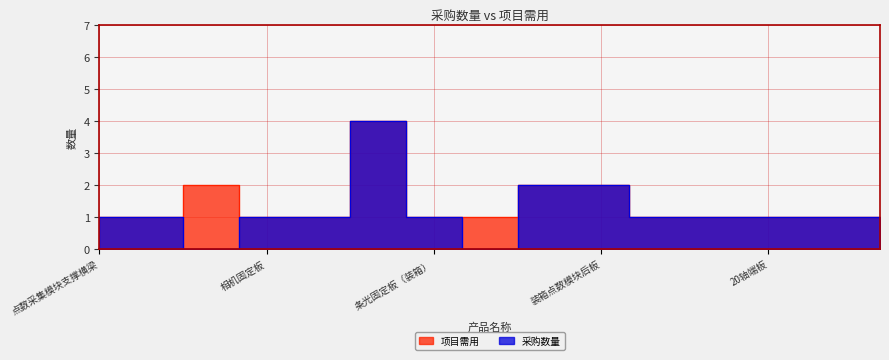

True or false: 项目需用 and 采购数量 cross at least once.

False